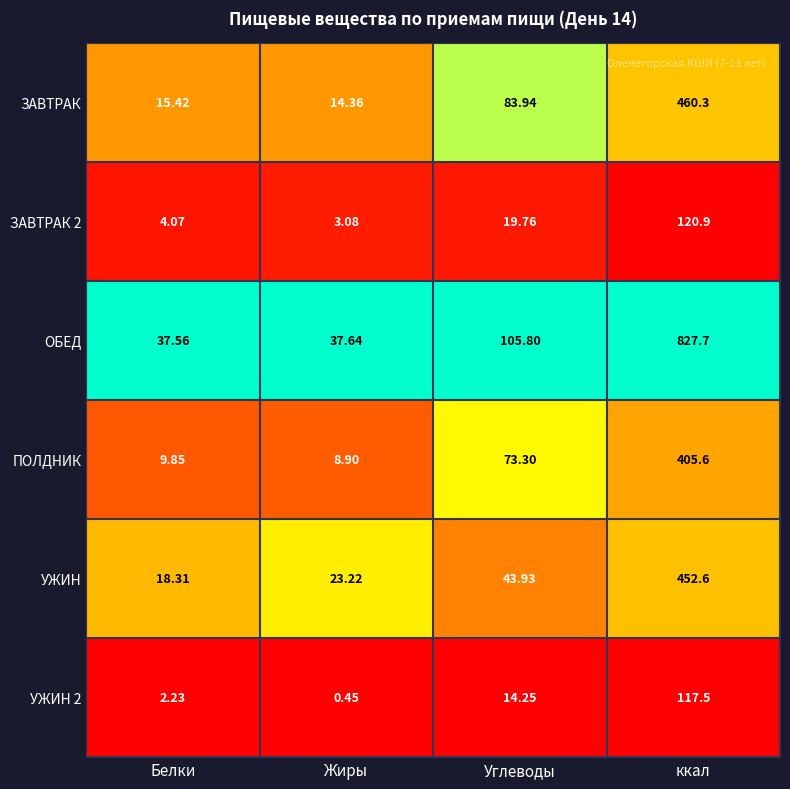

Which series has the largest total across all categories?

ОБЕД